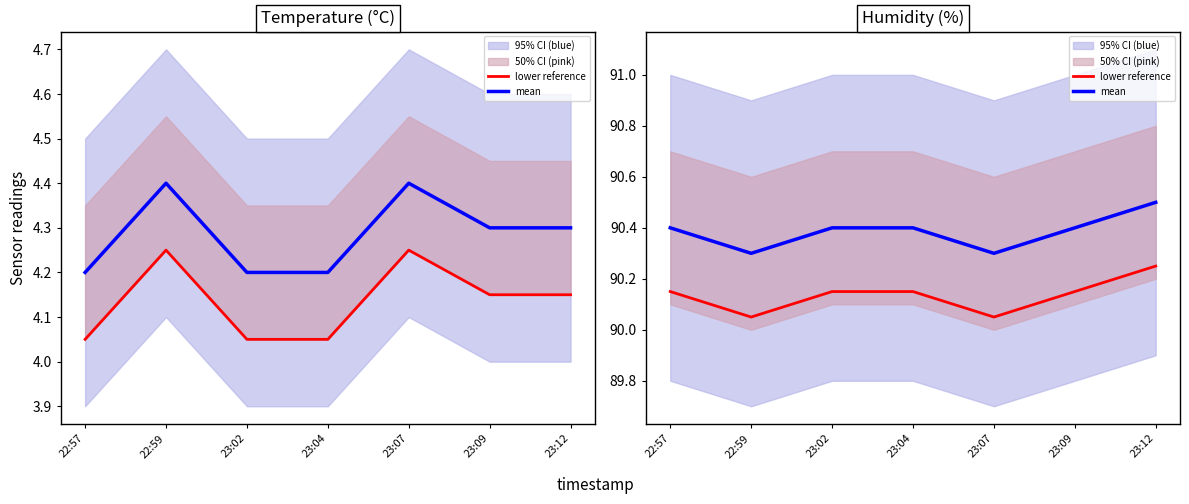

In mean, how many points are lower than both neighbors (excluding endpoints)?

2